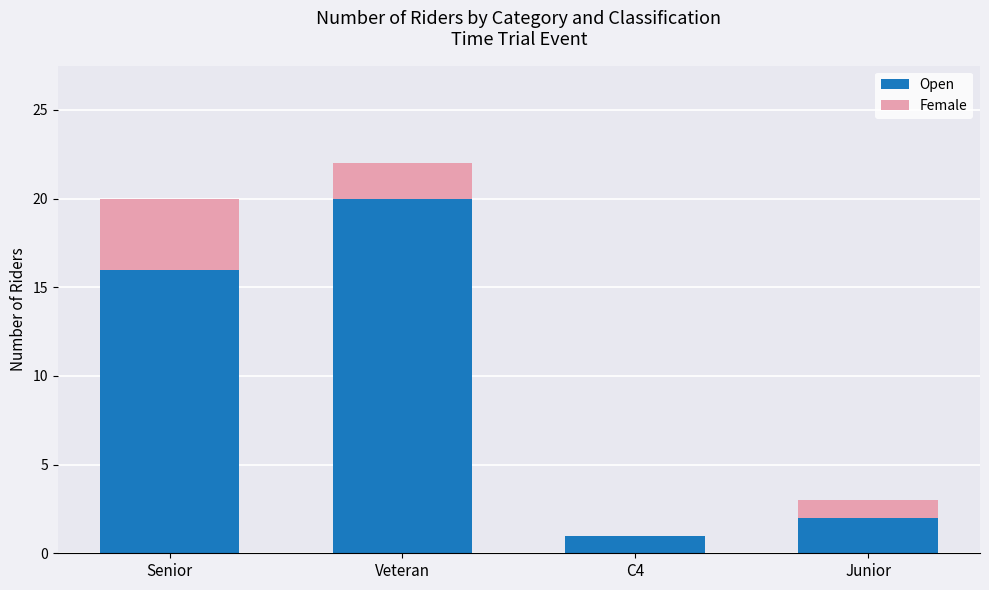

The value of Open at Veteran is 30. True or false?

False